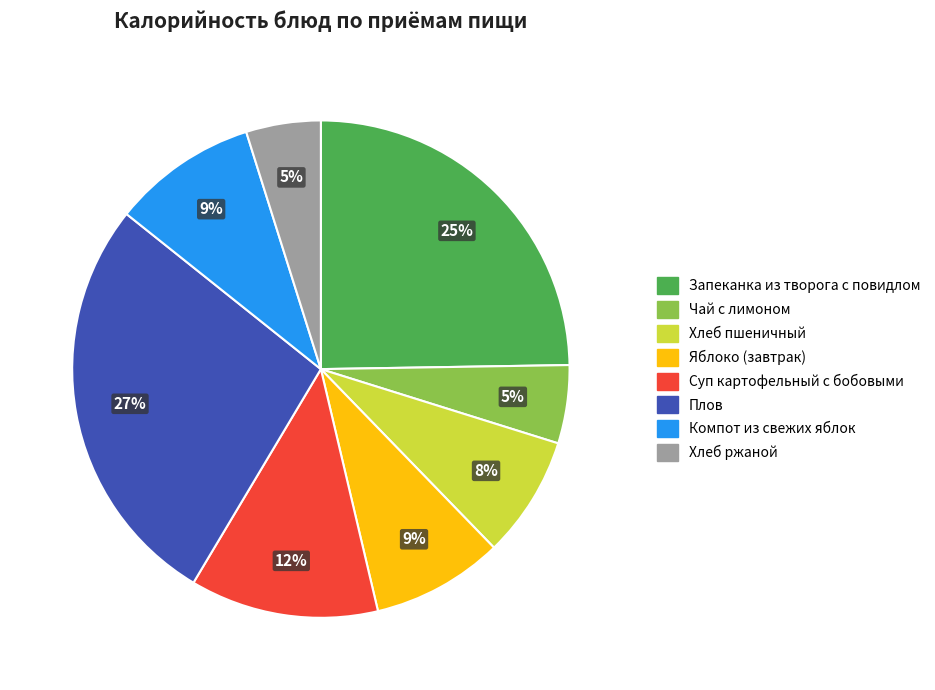

To the nearest percent, what is the difference between the largest and smallest slice percentages?

22%